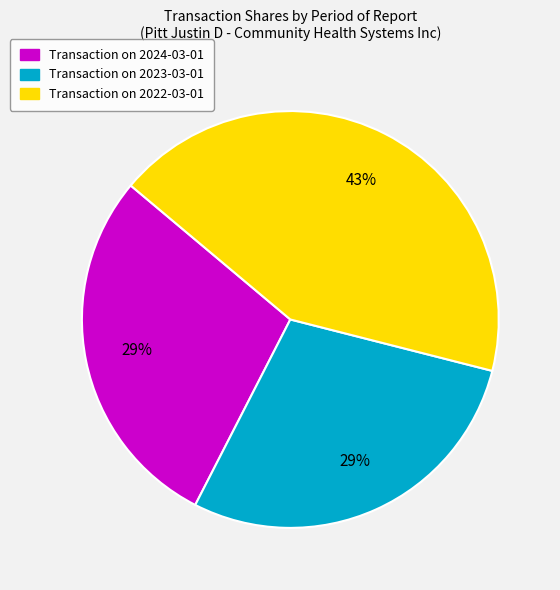

How many segments does this pie chart have?

3